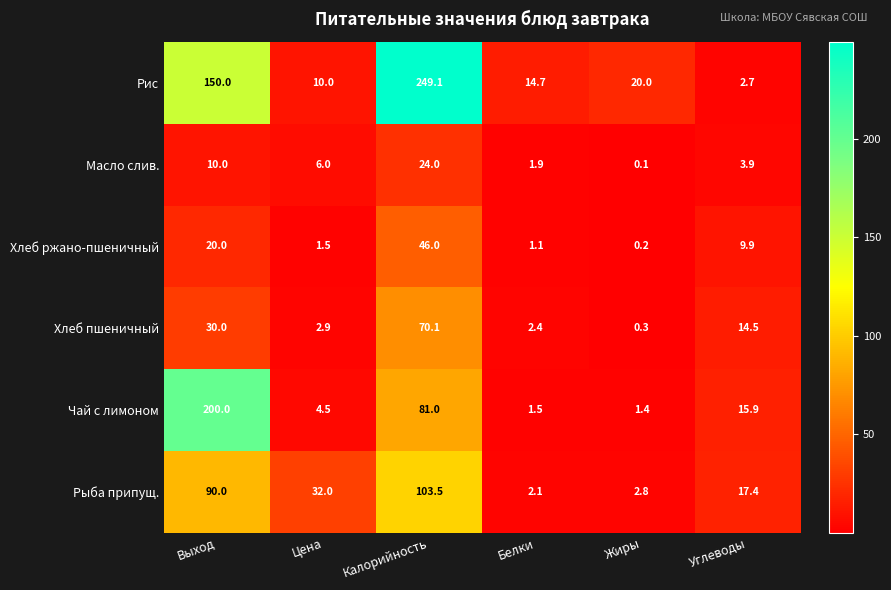

What is the difference between the maximum and minimum values in the Хлеб ржано-пшеничный series?

45.8